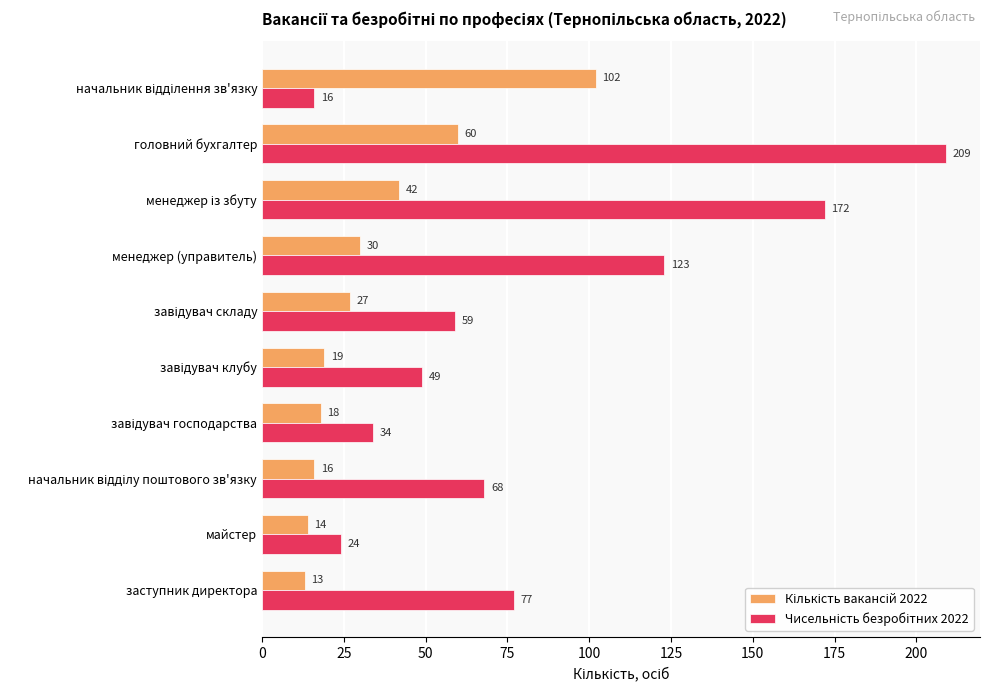

At which category is the sum across all series the highest?

головний бухгалтер